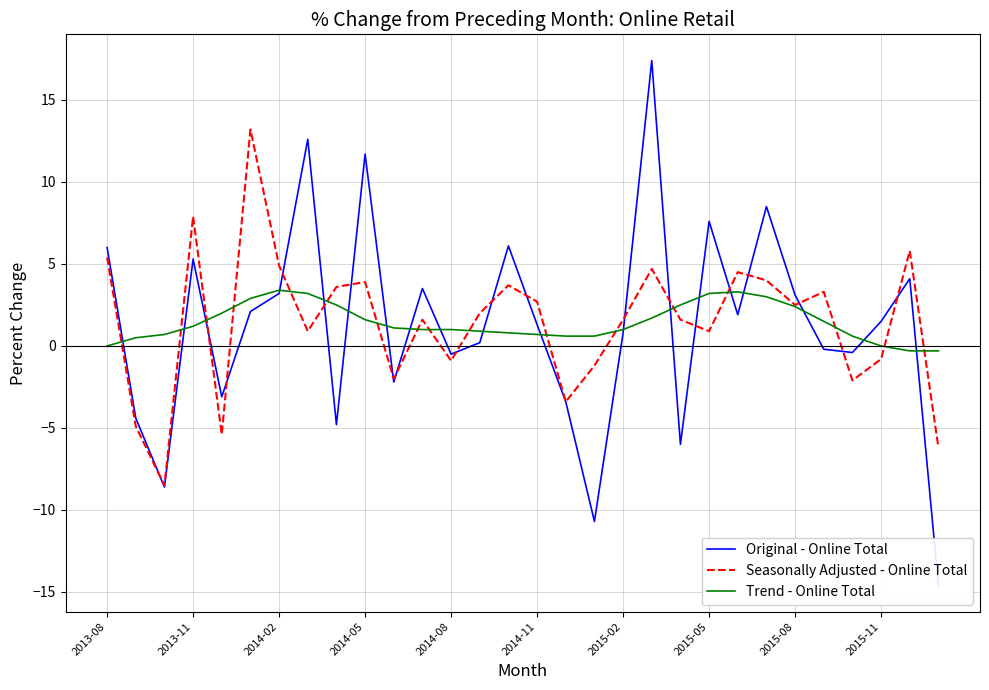

What is the total value across all series at 20?

-1.9